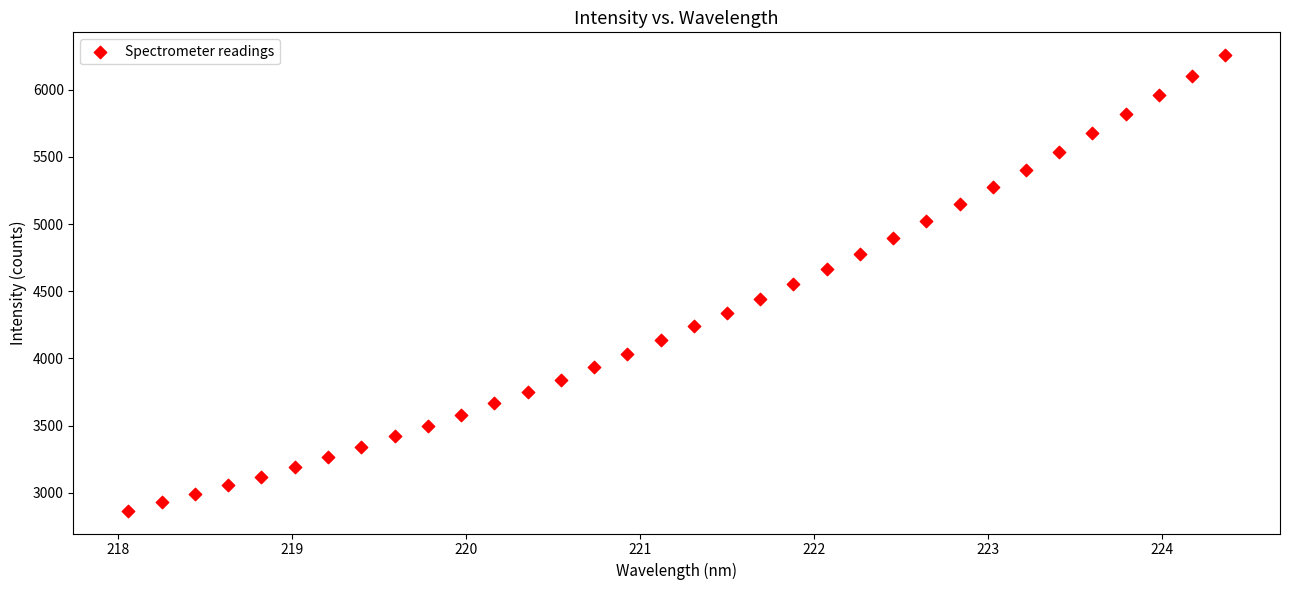

What is the range of X values (max minus min)?

6.3